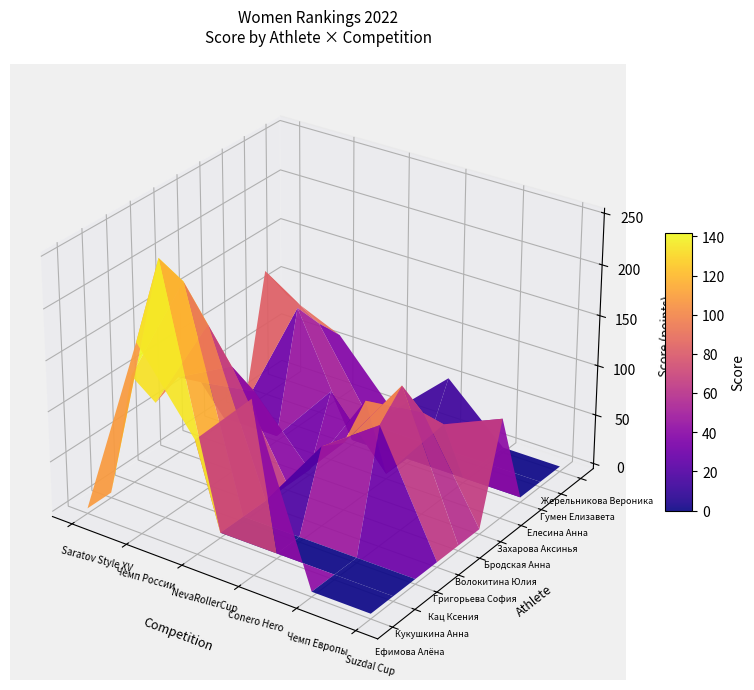

Which series has the largest total across all categories?

Ефимова Алёна